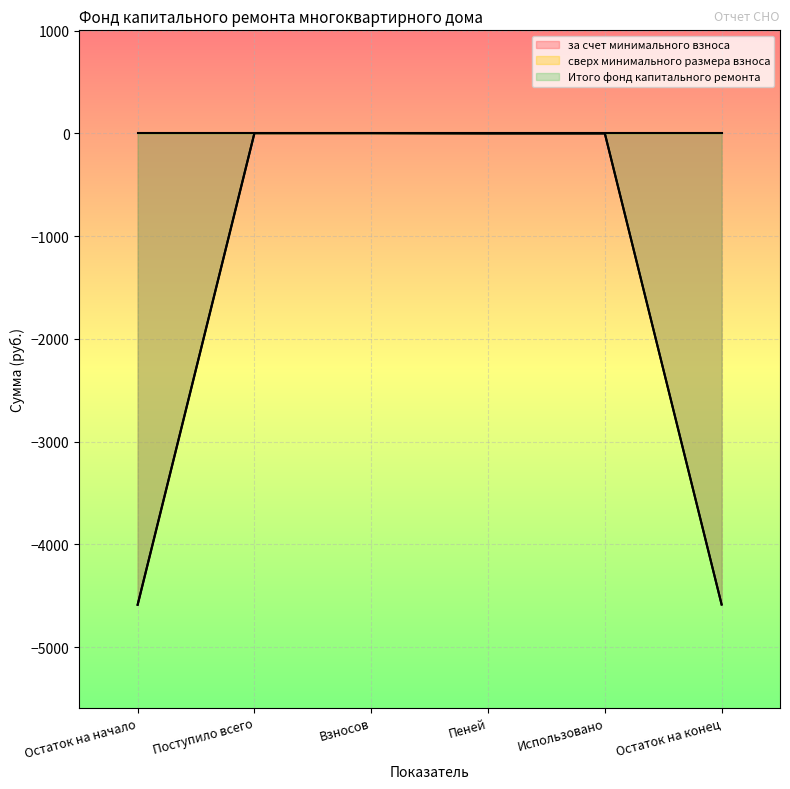

The value of Итого фонд капитального ремонта at Поступило всего is 2.5. True or false?

True